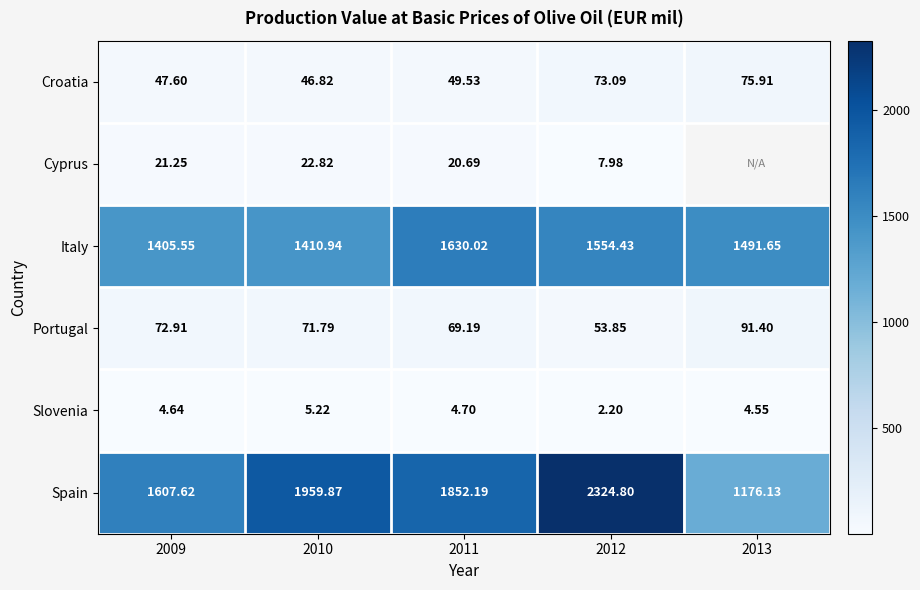

Is the value of Italy at 2009 greater than the value of Spain at 2010?

No